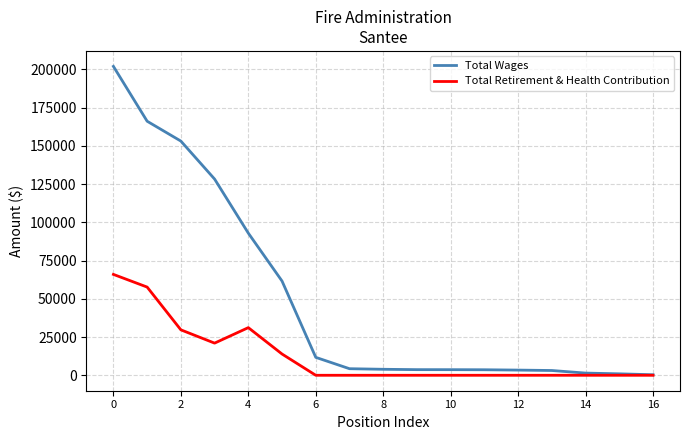

Which series has the largest total across all categories?

Total Wages